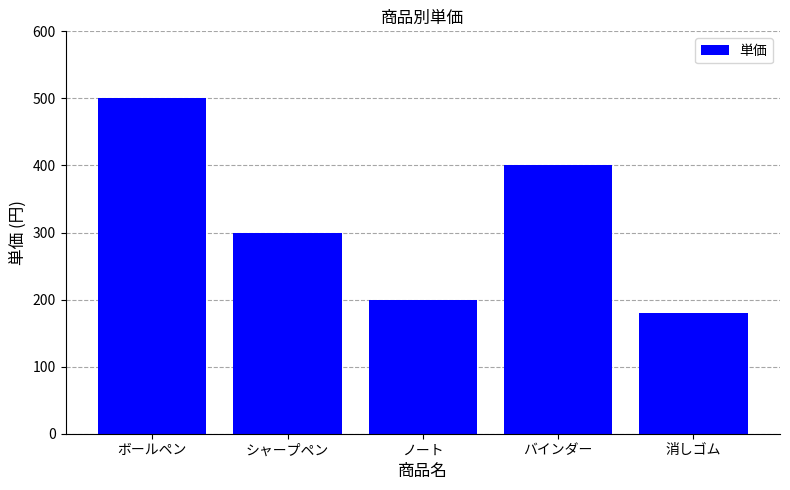

Reading left to right, list all the values displayed in this chart.

ボールペン=500	シャープペン=300	ノート=200	バインダー=400	消しゴム=180